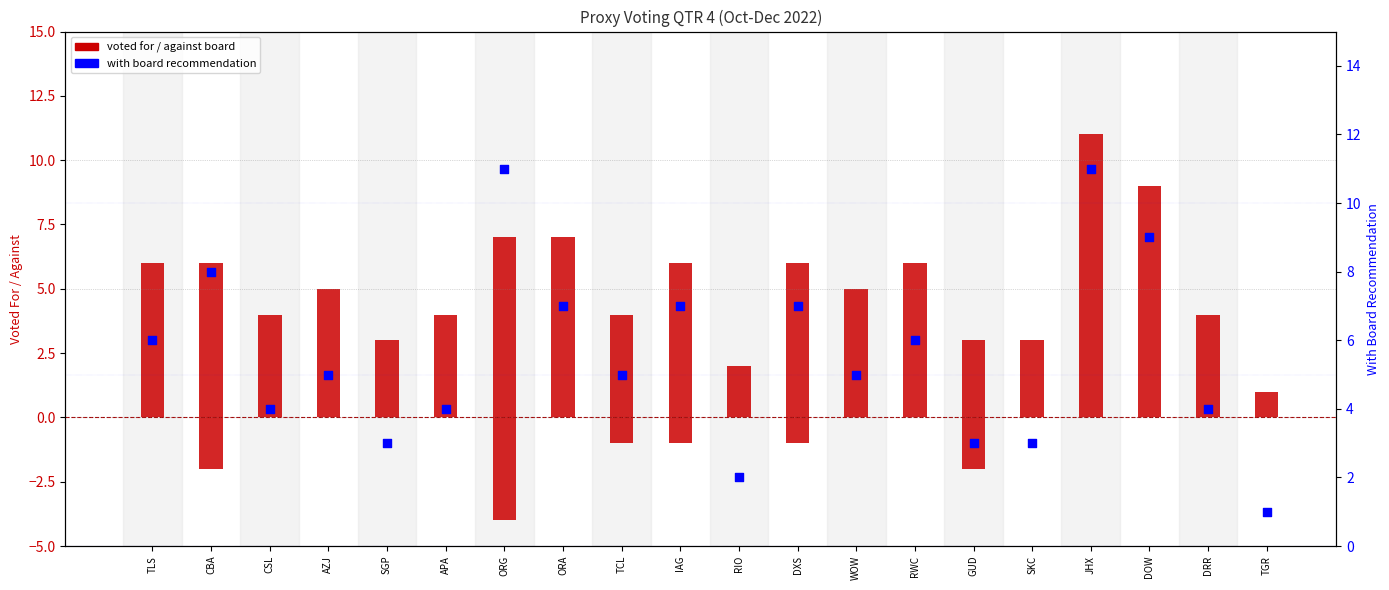

Is the value of With Board Recommendation at ORA greater than the value of Voted For at JHX?

No